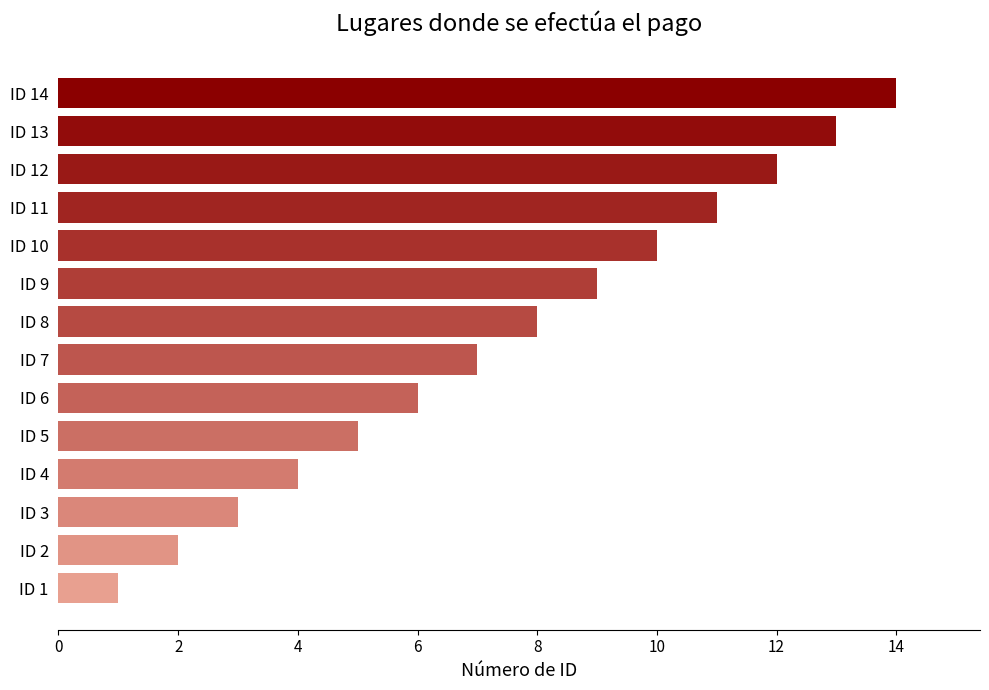

Approximately how many times larger is the value at ID 8 compared to ID 1?

8.0